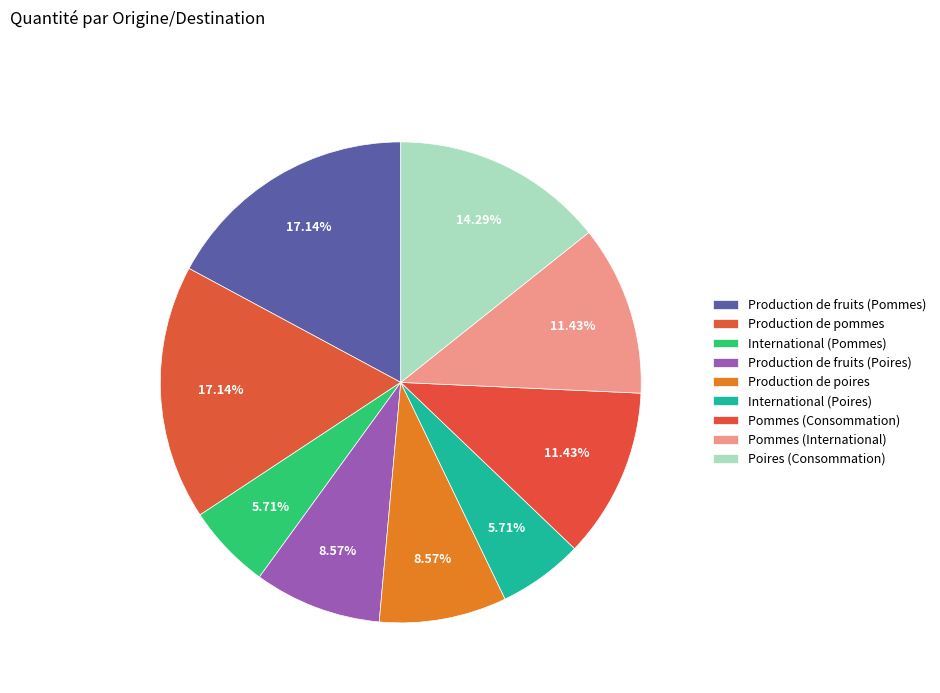

Is the sum of Production de pommes and Poires (Consommation) greater than half?

No